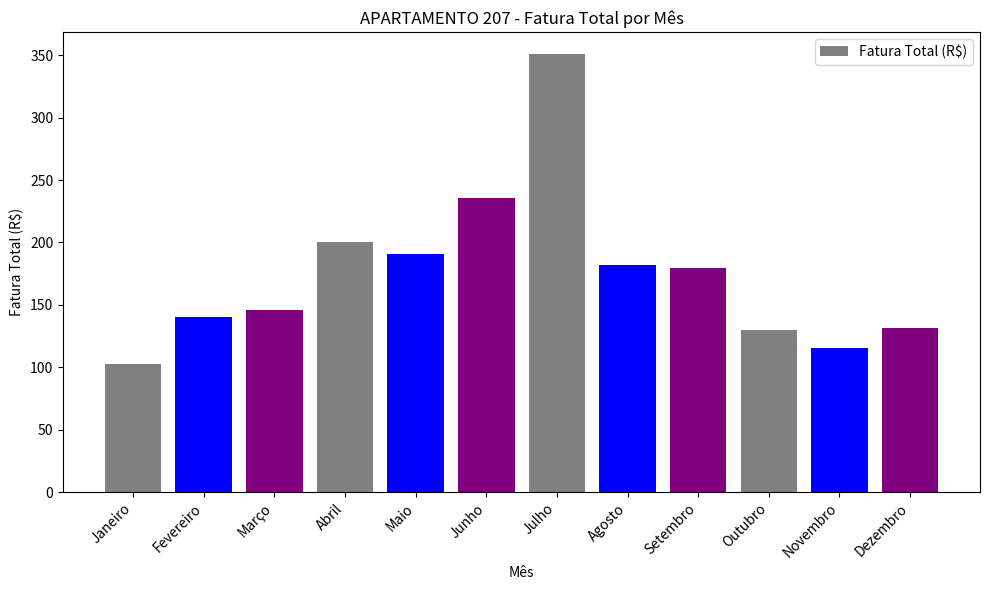

True or false: the data shows 115.5 at Novembro.

True